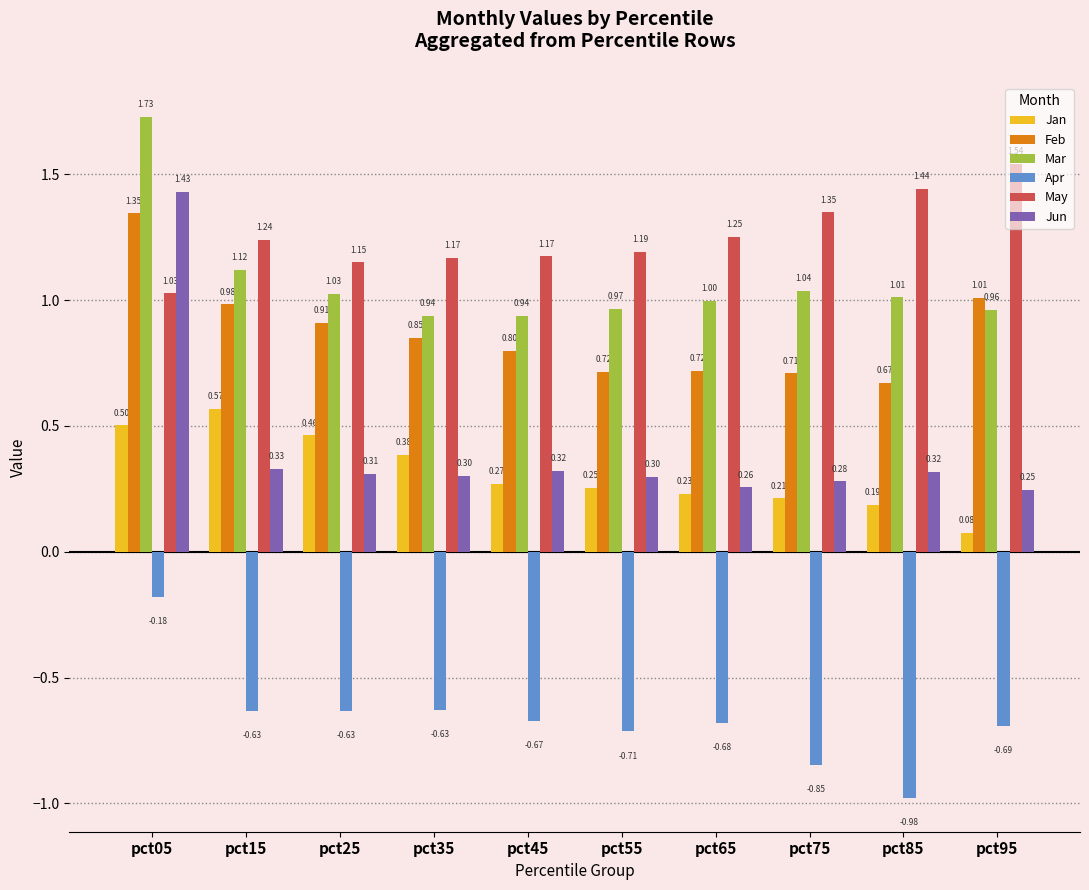

Which series has the widest spread of values?

Jun